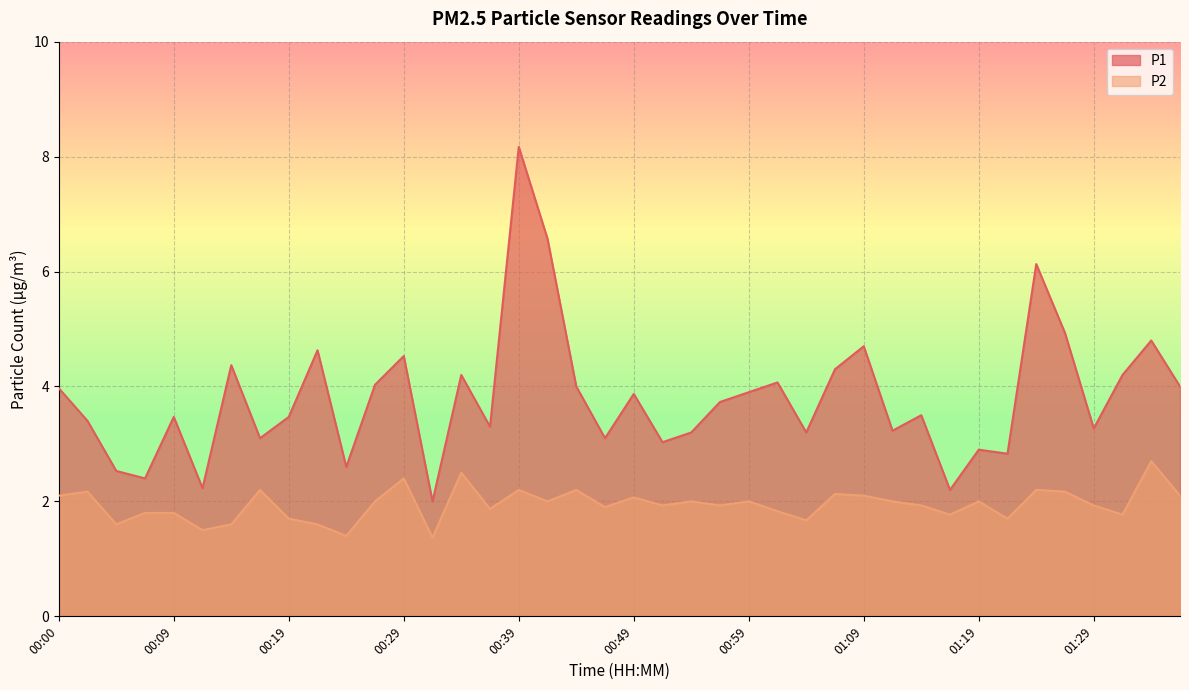

Which series has the widest spread of values?

P1